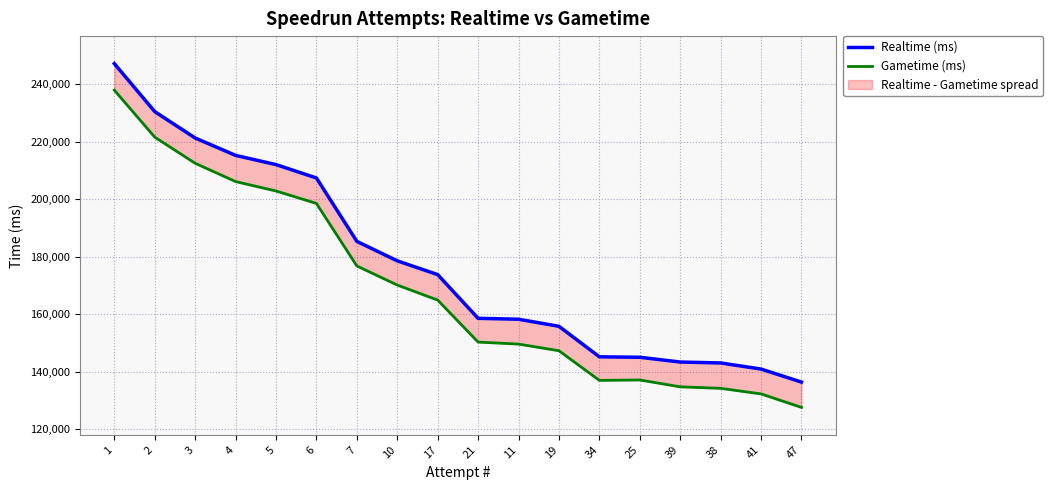

True or false: Realtime (ms) and Gametime (ms) cross at least once.

False